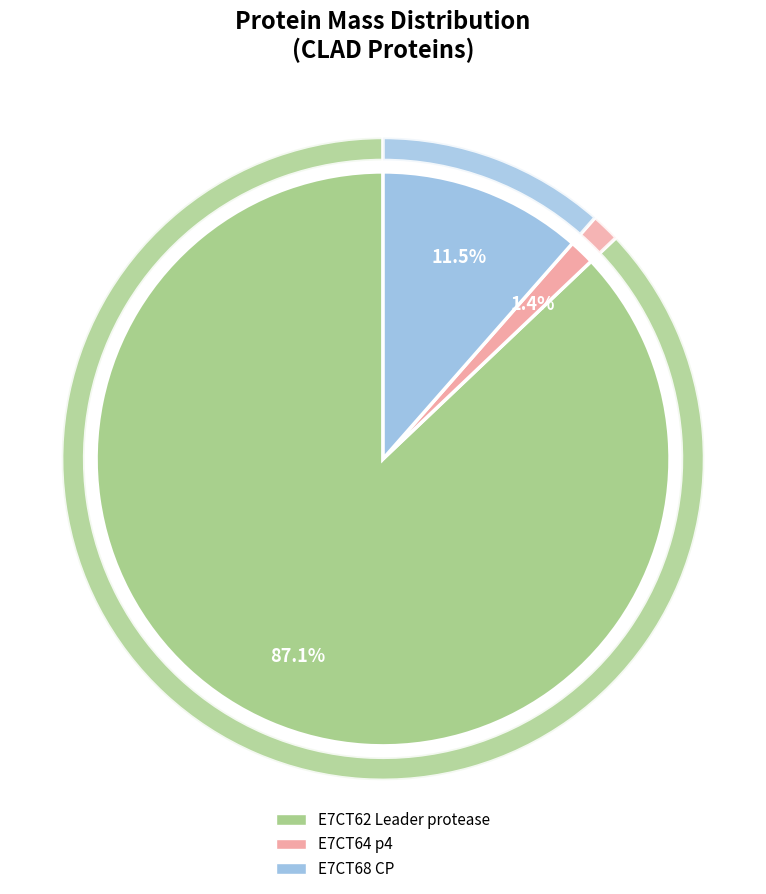

What is the change in value from E7CT62 Leader protease to E7CT68 CP?

-234925.0